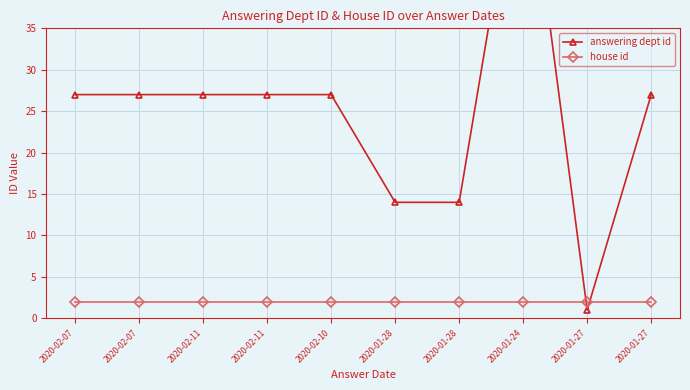

True or false: answering dept id has a value of 27 at 2020-02-11.

True